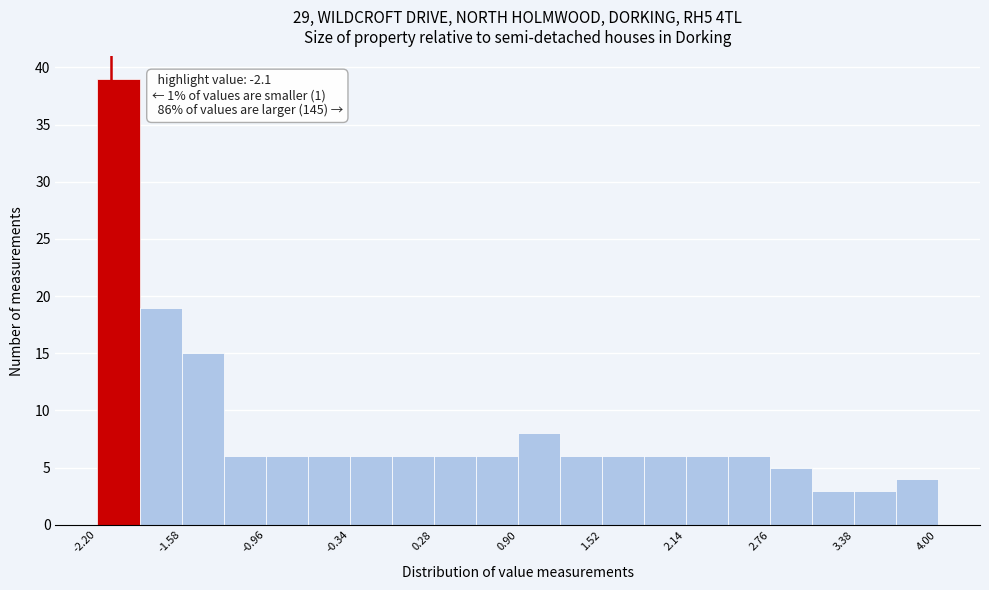

Around what value on the x-axis is the tallest bar? Give the approximate position of its centre, as read against the axis.

-2.0